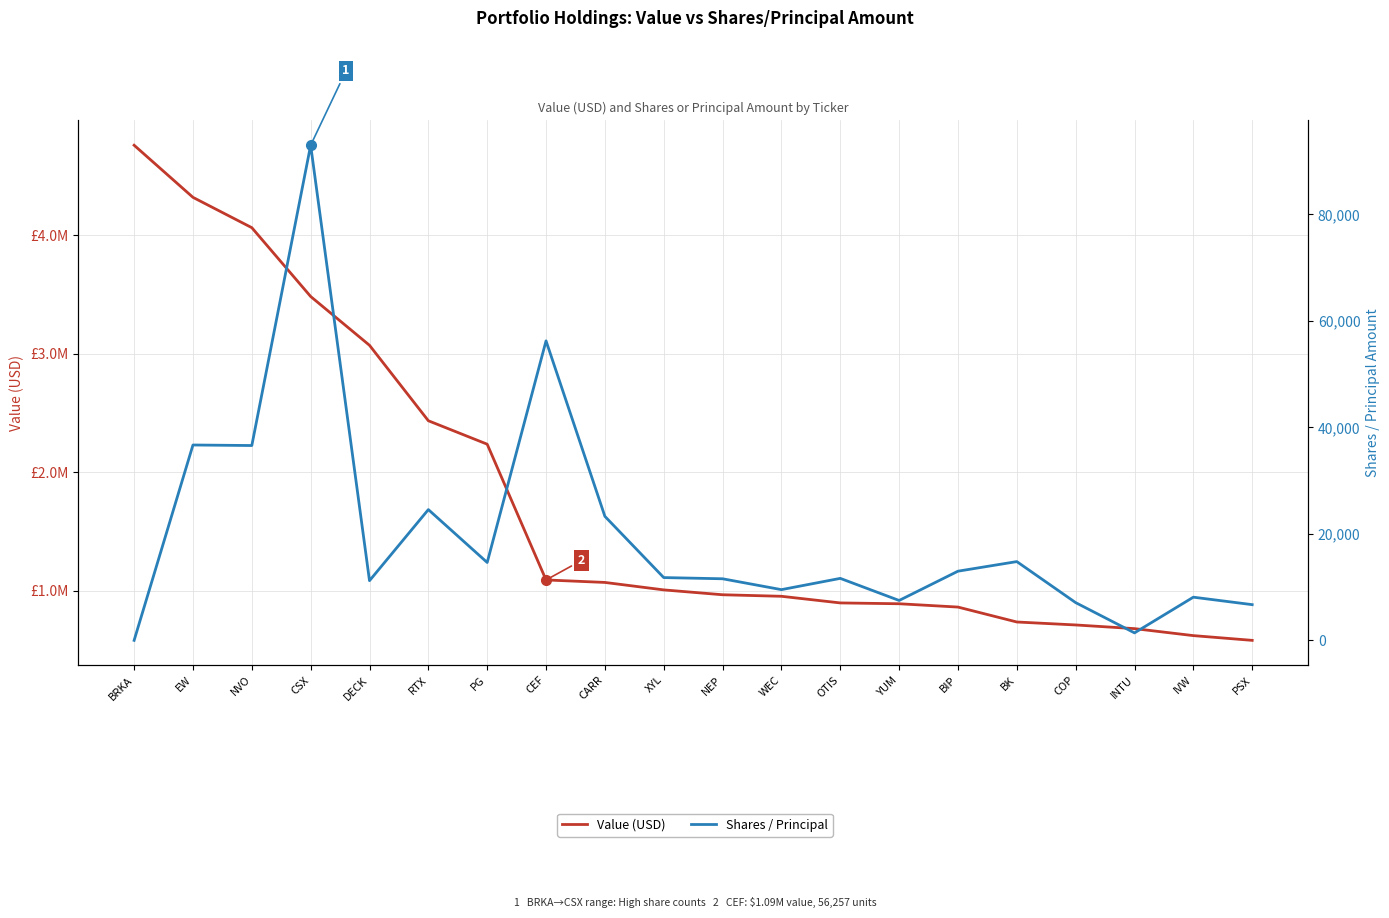

At which label does Value (USD) reach its minimum?

PSX